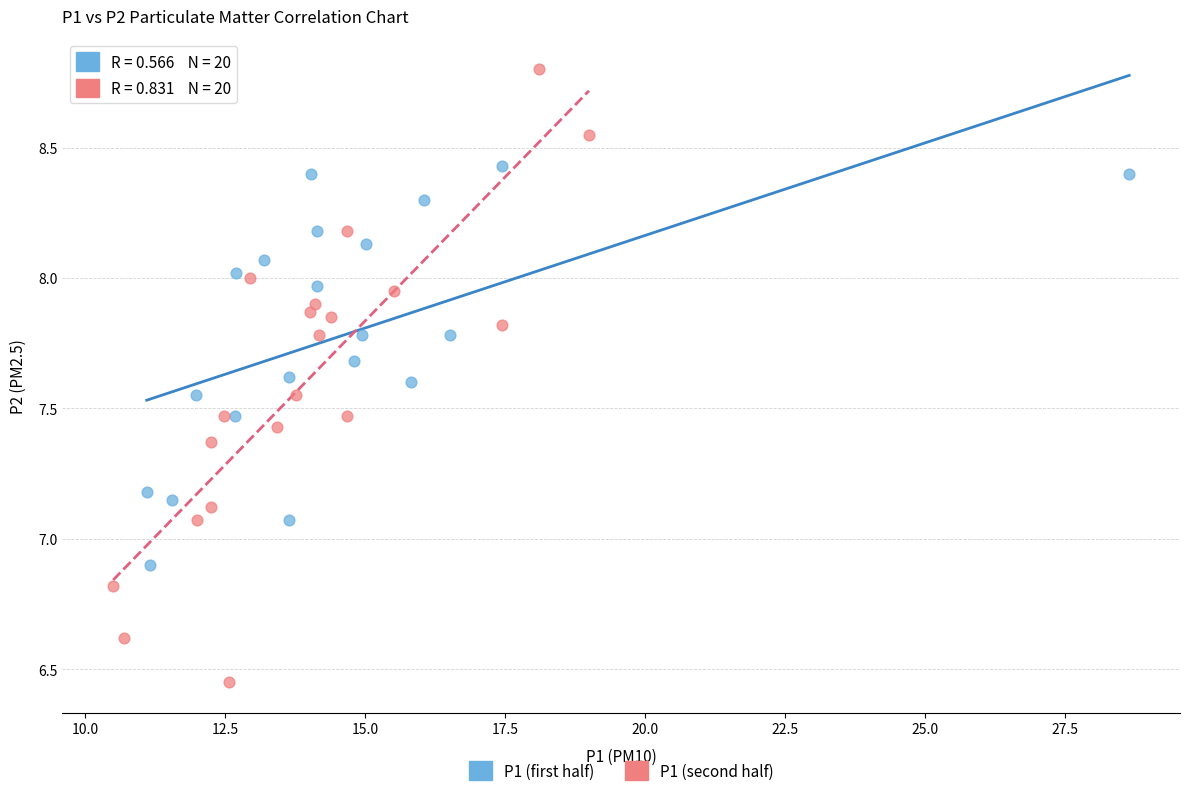

Which series contains the lowest Y value?

P1 (second half)